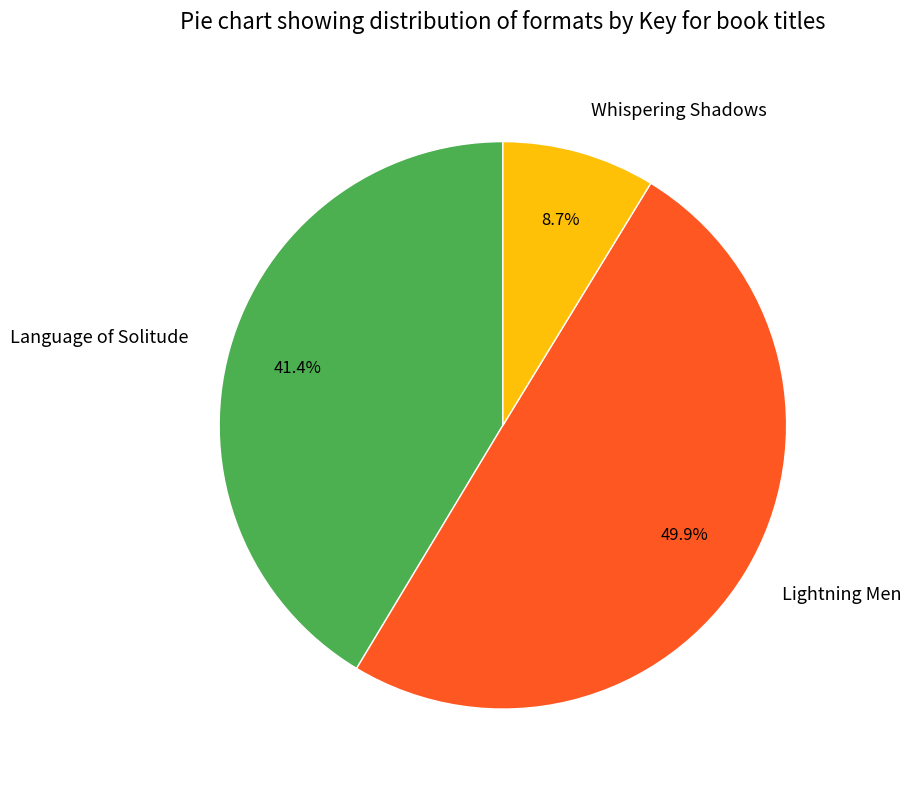

Does Language of Solitude represent more than half of the total?

No